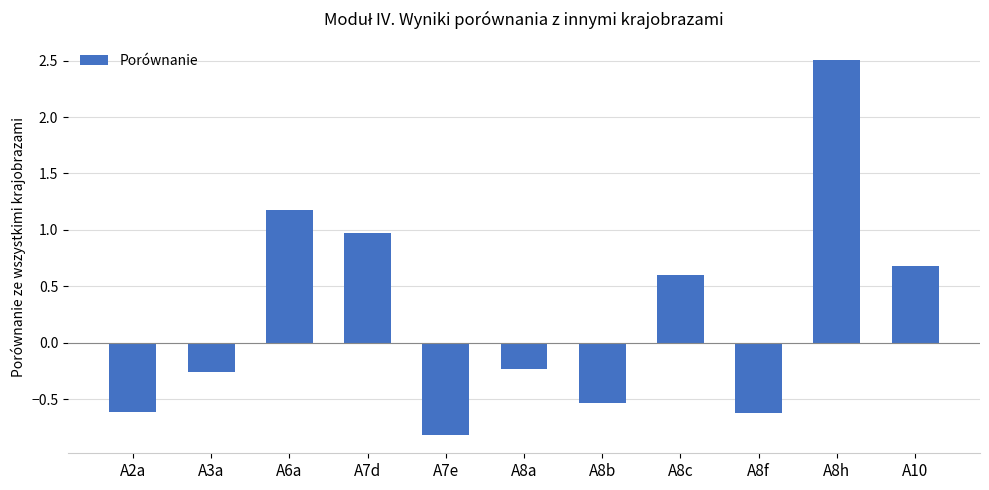

How many data points are less than 0?

6